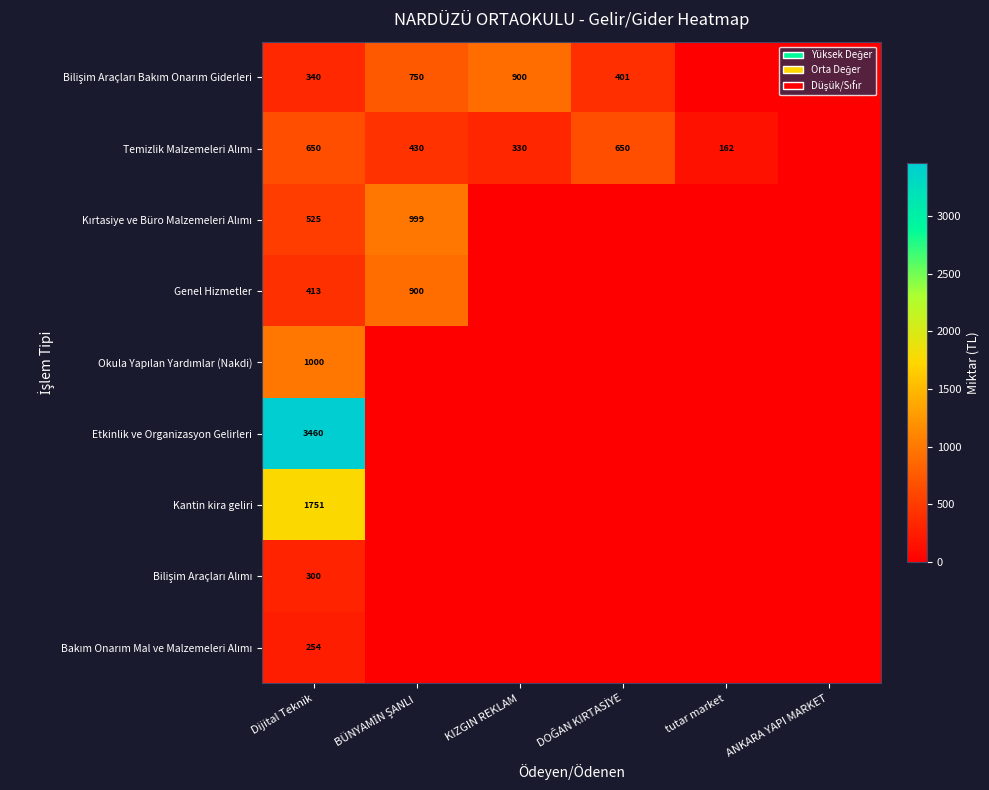

The value of Kantin kira geliri at Dijital Teknik is 763. True or false?

False